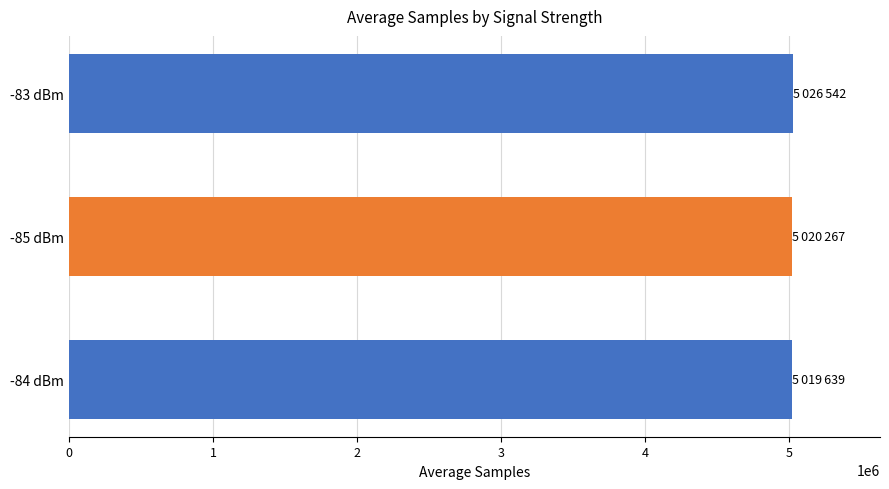

What is the smallest value displayed?

5019639.1